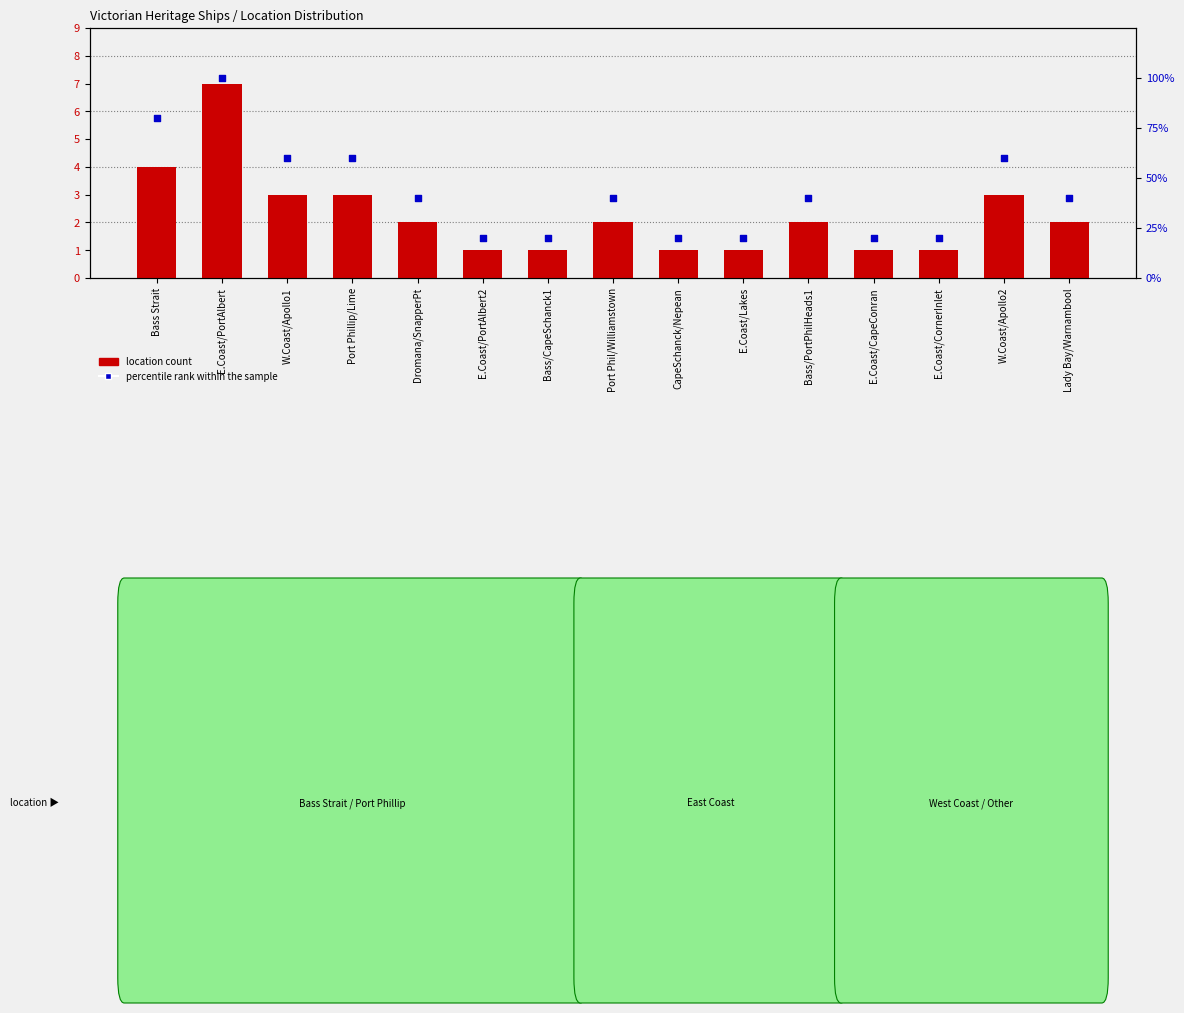

At which category is the sum across all series the highest?

E.Coast/PortAlbert